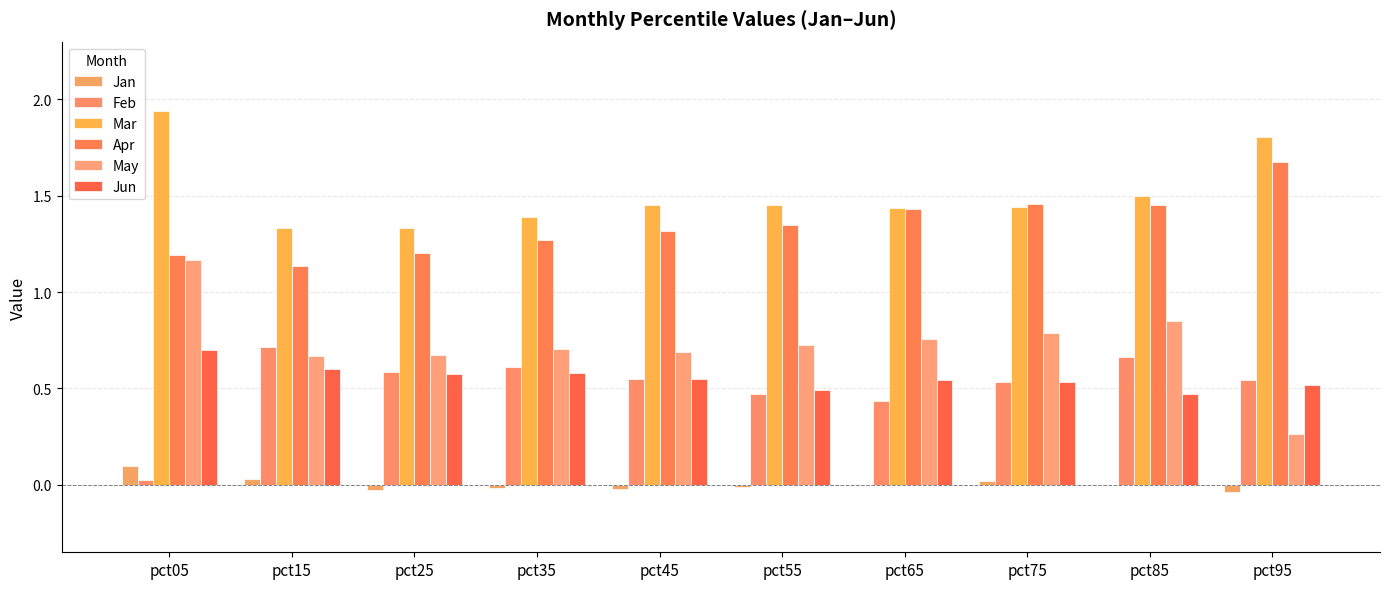

At pct95, list the series in order from smallest to largest.

Jan, May, Jun, Feb, Apr, Mar